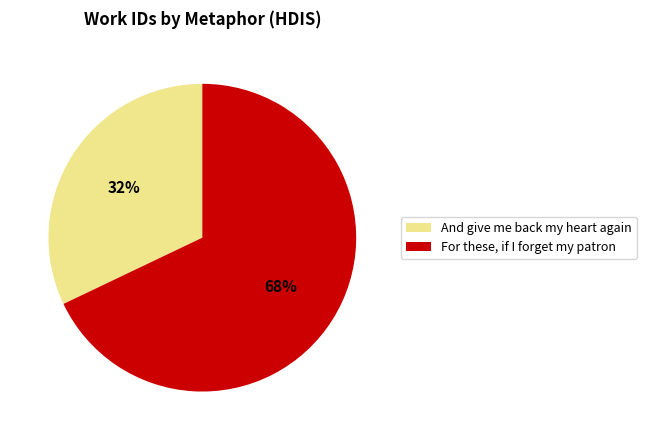

To the nearest percent, what is the combined percentage of And give me back my heart again and For these, if I forget my patron?

100%